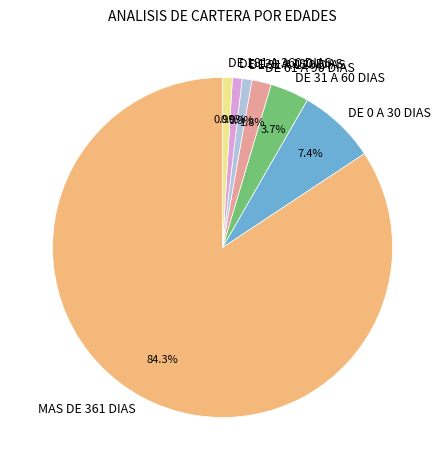

Which has a higher value, DE 61 A 90 DIAS or DE 31 A 60 DIAS?

DE 31 A 60 DIAS